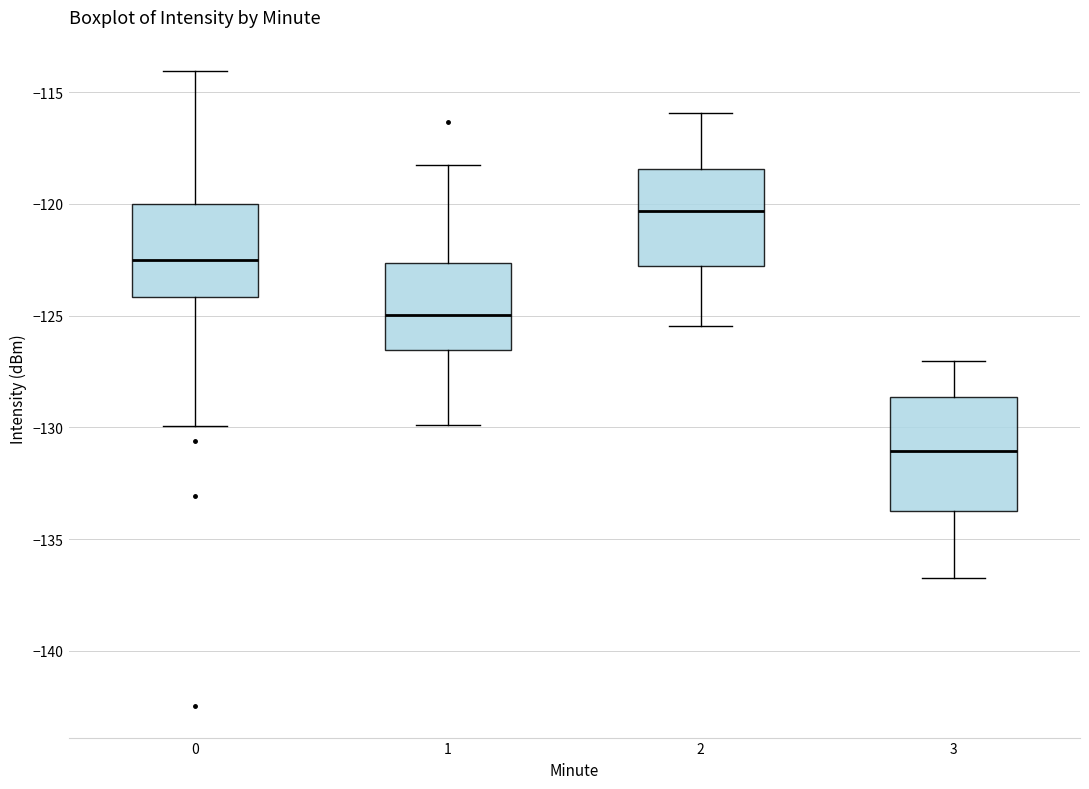

Reading left to right, read every box against the y-axis: the position of its median line, the range the box covers, and the ends of its whiskers. The values are not printed on the chart, so give them approximately, as read against the axis.

0: median -122.5, box -124.0 to -120.0, whiskers -130.0 to -114.0
1: median -125.0, box -126.5 to -122.5, whiskers -130.0 to -118.0
2: median -120.5, box -123.0 to -118.5, whiskers -125.5 to -116.0
3: median -131.0, box -133.5 to -128.5, whiskers -136.5 to -127.0